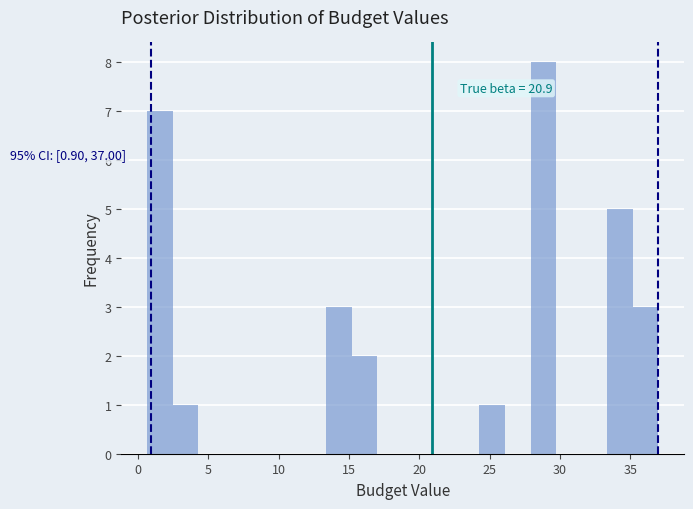

Around what value on the x-axis is the tallest bar? Give the approximate position of its centre, as read against the axis.

29.0